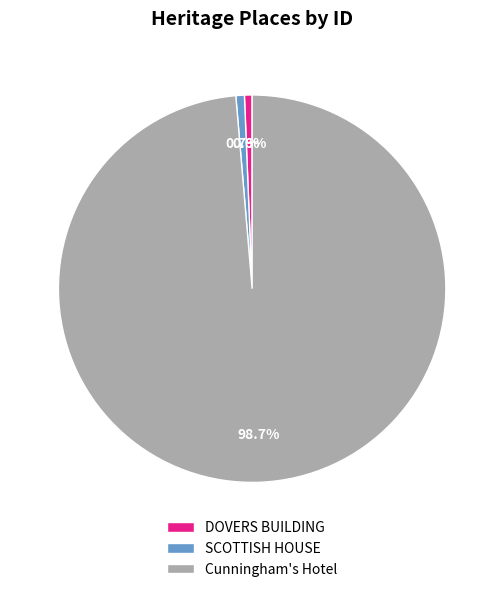

How many slices are in this pie chart?

3